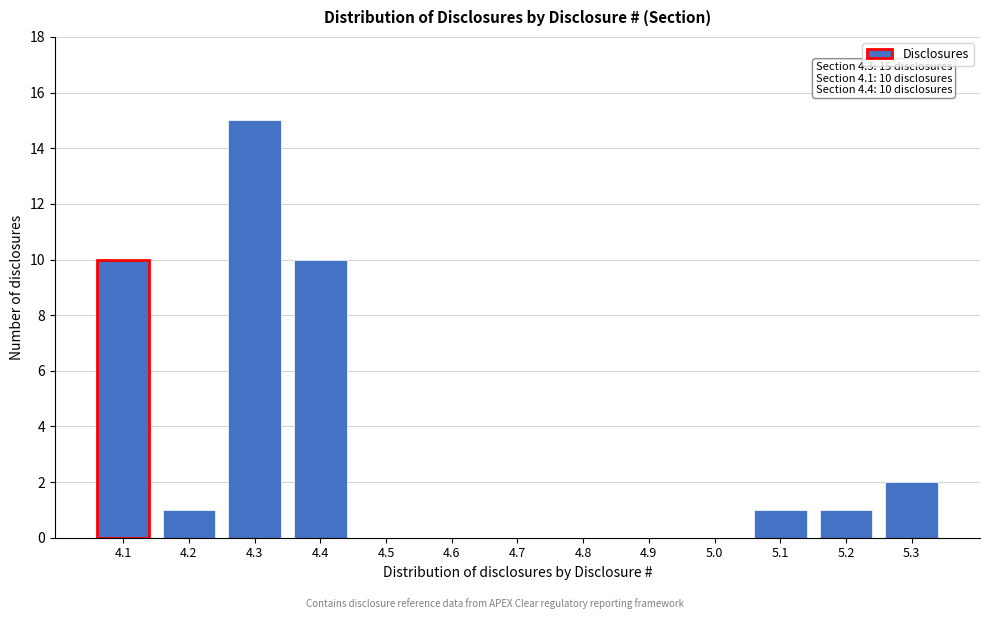

Reading right to left, extract all data points from this chart.

5.3=2	5.2=1	5.1=1	5.0=0	4.9=0	4.8=0	4.7=0	4.6=0	4.5=0	4.4=10	4.3=15	4.2=1	4.1=10